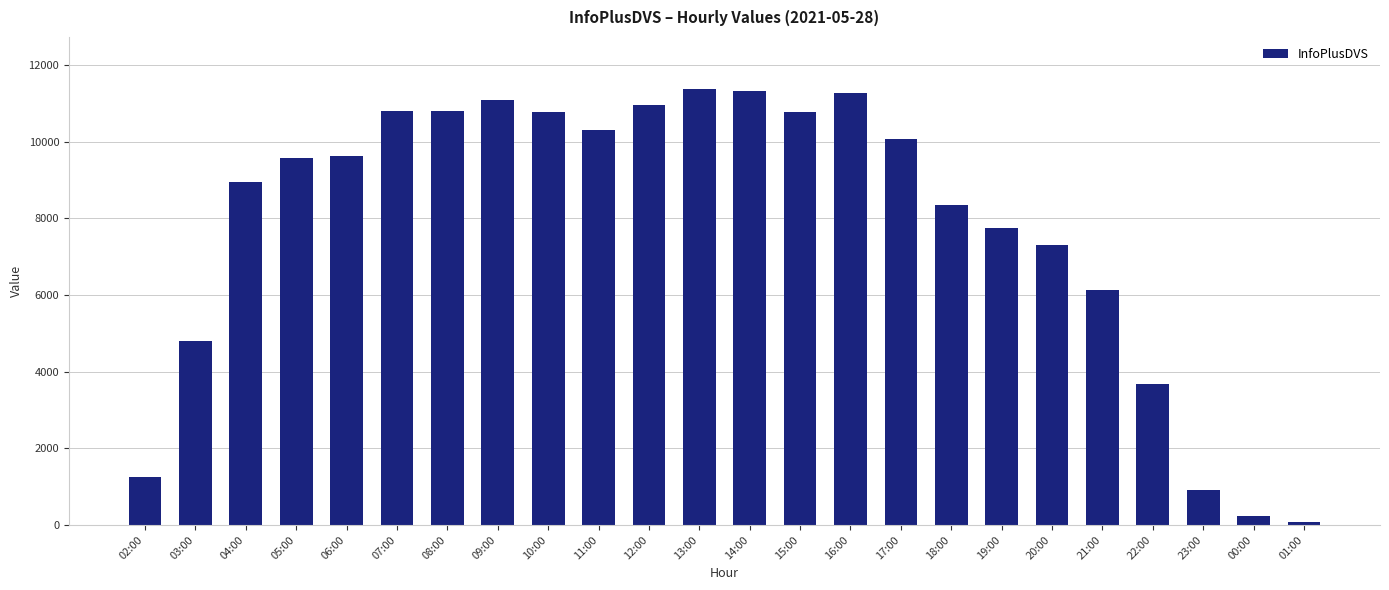

Approximately how many times larger is the value at 22:00 compared to 18:00?

0.4